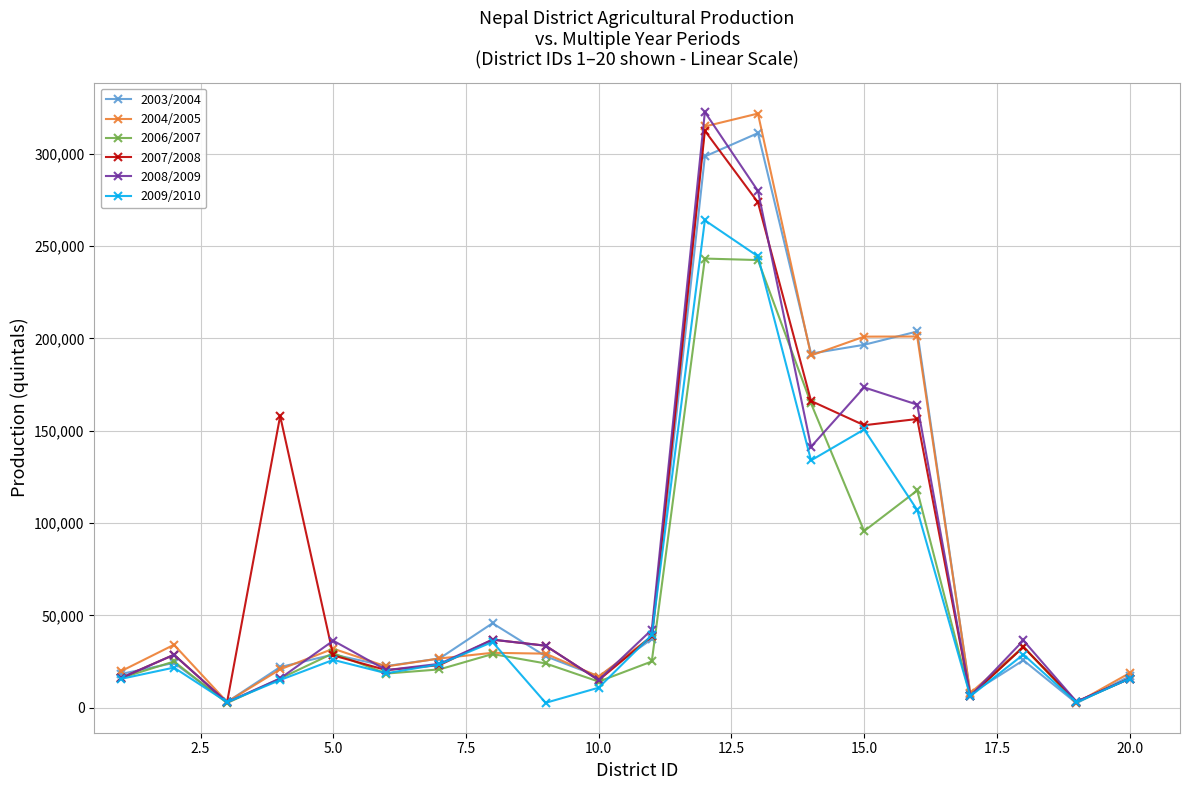

How many interior local valleys does the 2009/2010 series have?

6